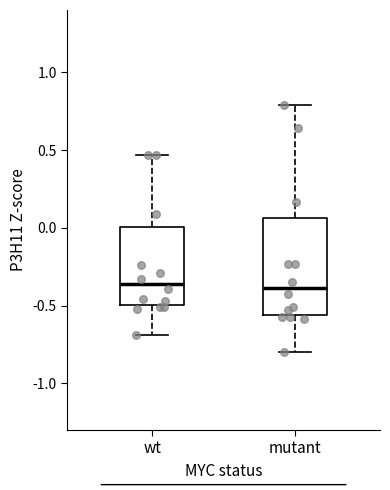

Which box is the tallest, from its lower edge to its upper edge?

mutant